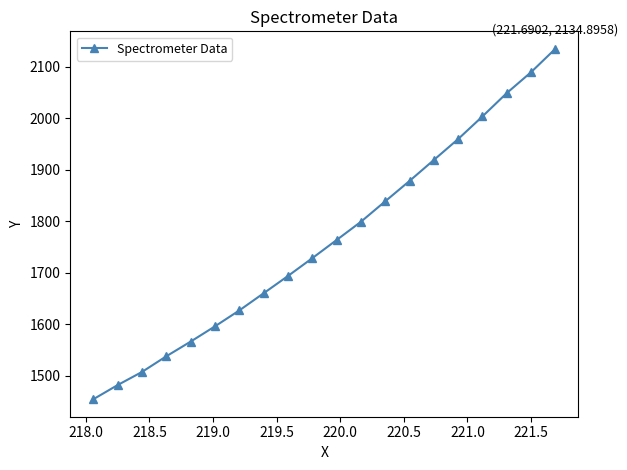

What is the minimum value shown in the chart?

1454.4